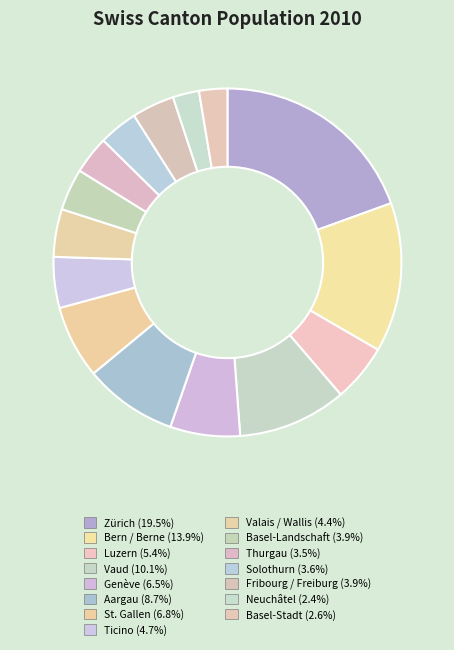

To the nearest percent, what is the difference between the largest and smallest slice percentages?

17%